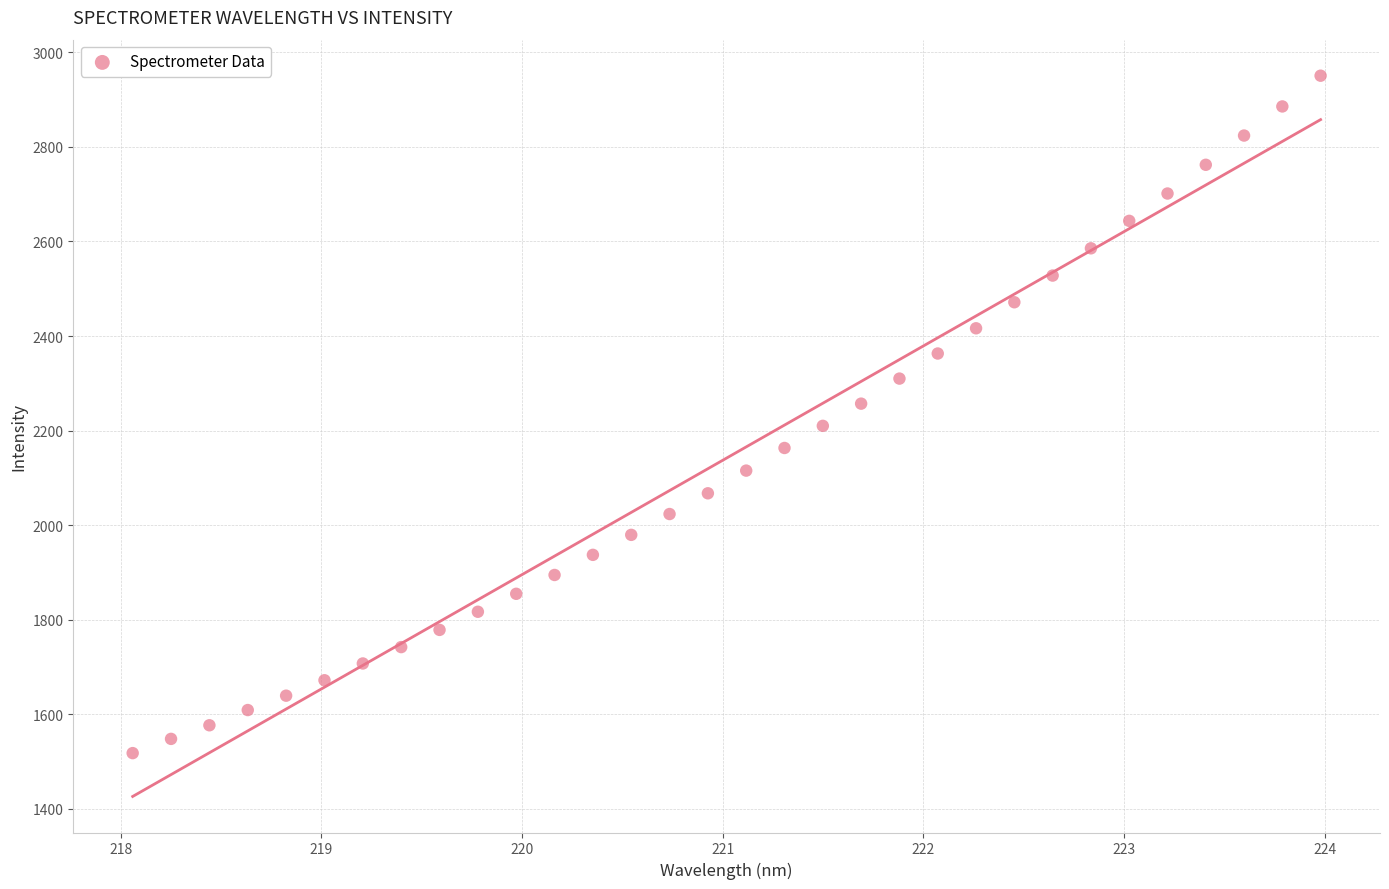

What is the range of X values (max minus min)?

5.9